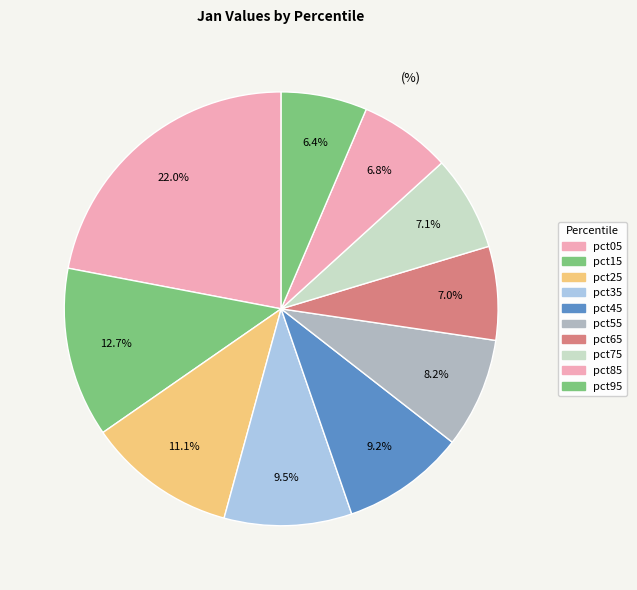

How many segments does this pie chart have?

10